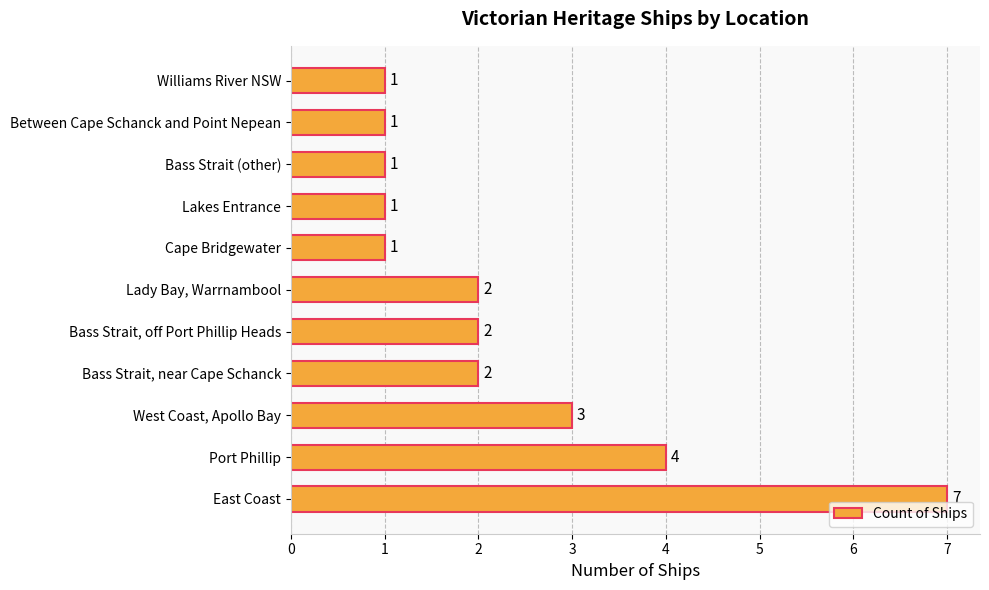

What is the greatest value displayed?

7